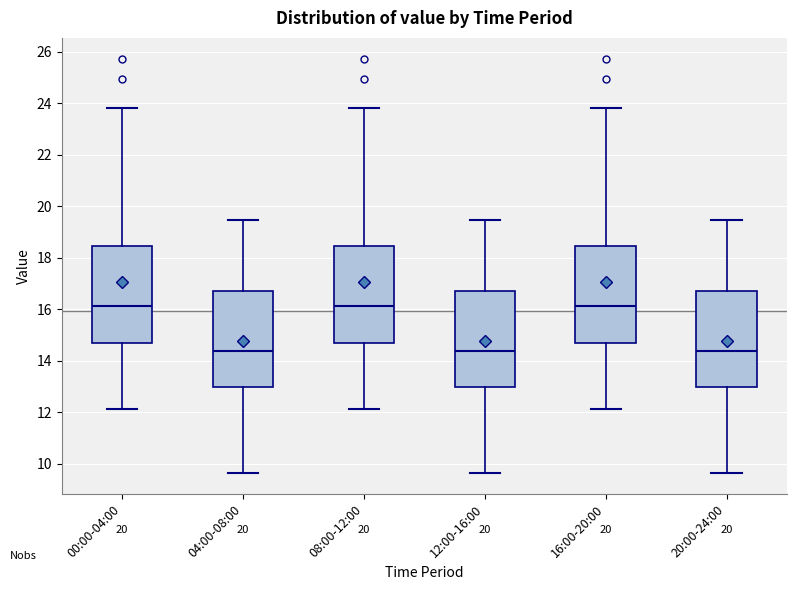

Reading left to right, transcribe this box plot: for each box, give where its median line is, the range the box spans, and where its two whiskers end, as read against the y-axis. The values are not printed on the chart, so give them approximately, as read against the axis.

00:00-04:00: median 16.2, box 14.8 to 18.4, whiskers 12.2 to 23.8
04:00-08:00: median 14.4, box 13.0 to 16.8, whiskers 9.6 to 19.4
08:00-12:00: median 16.2, box 14.8 to 18.4, whiskers 12.2 to 23.8
12:00-16:00: median 14.4, box 13.0 to 16.8, whiskers 9.6 to 19.4
16:00-20:00: median 16.2, box 14.8 to 18.4, whiskers 12.2 to 23.8
20:00-24:00: median 14.4, box 13.0 to 16.8, whiskers 9.6 to 19.4